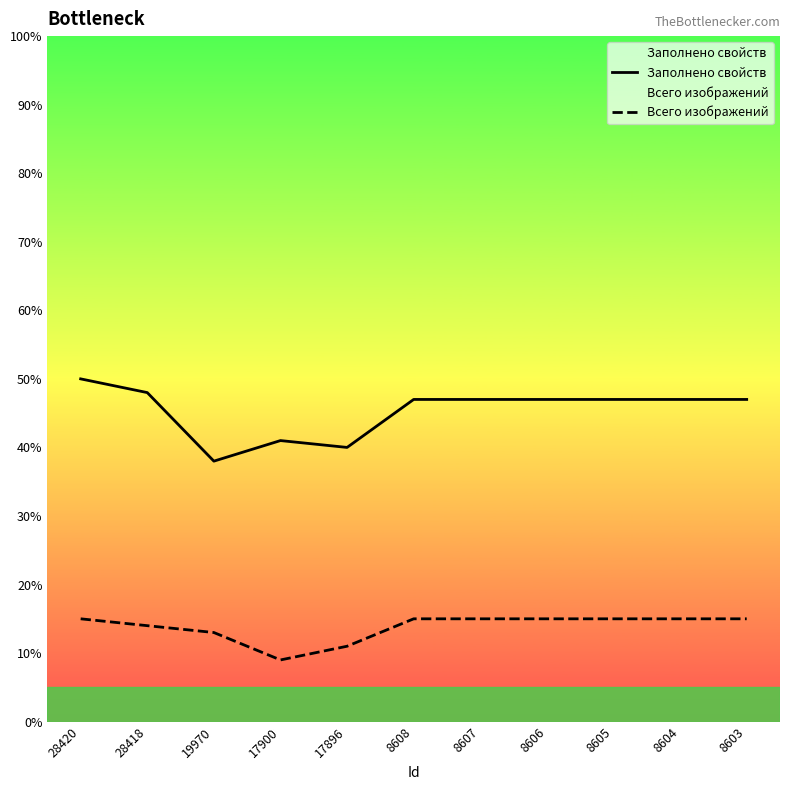

What is the total value across all series at 8603?

62